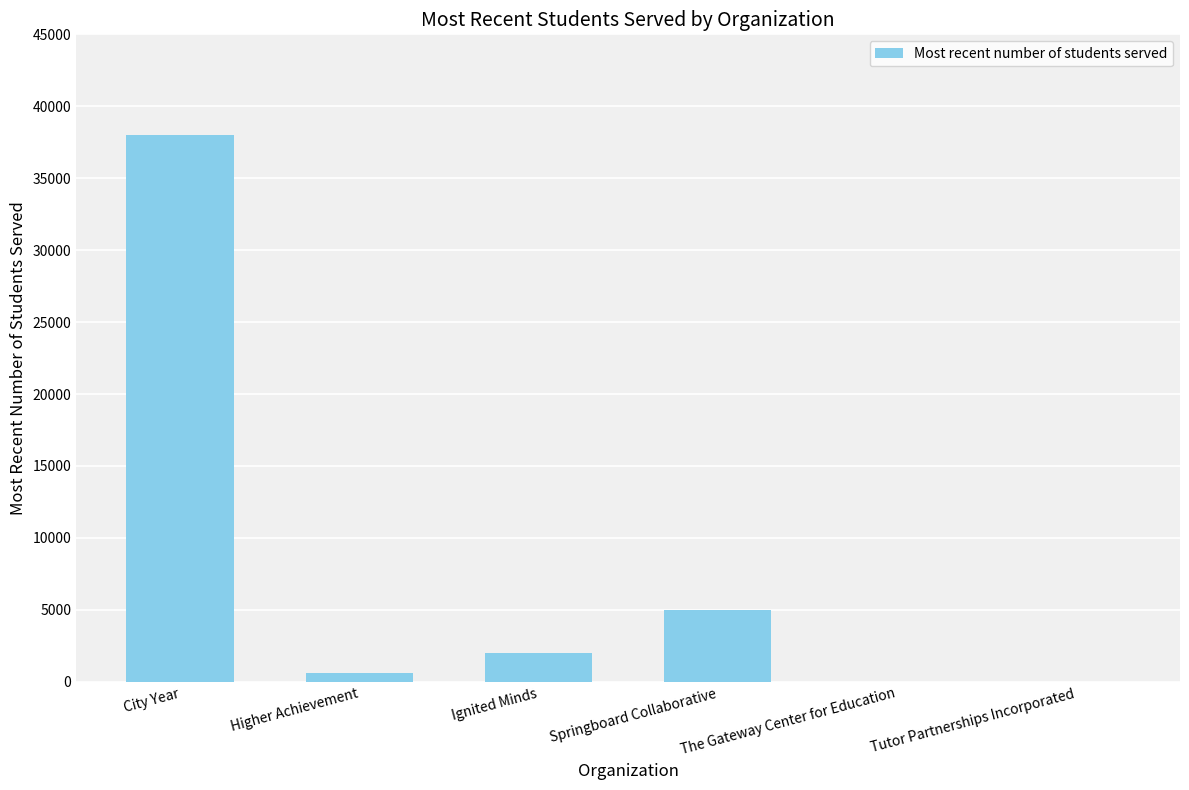

What is the sum of all values?

45600